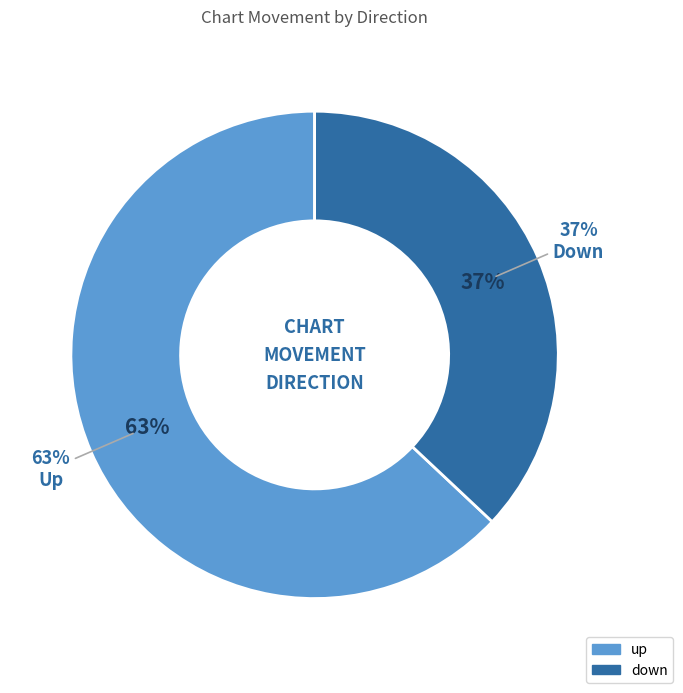

What is the largest slice in the pie chart?

up